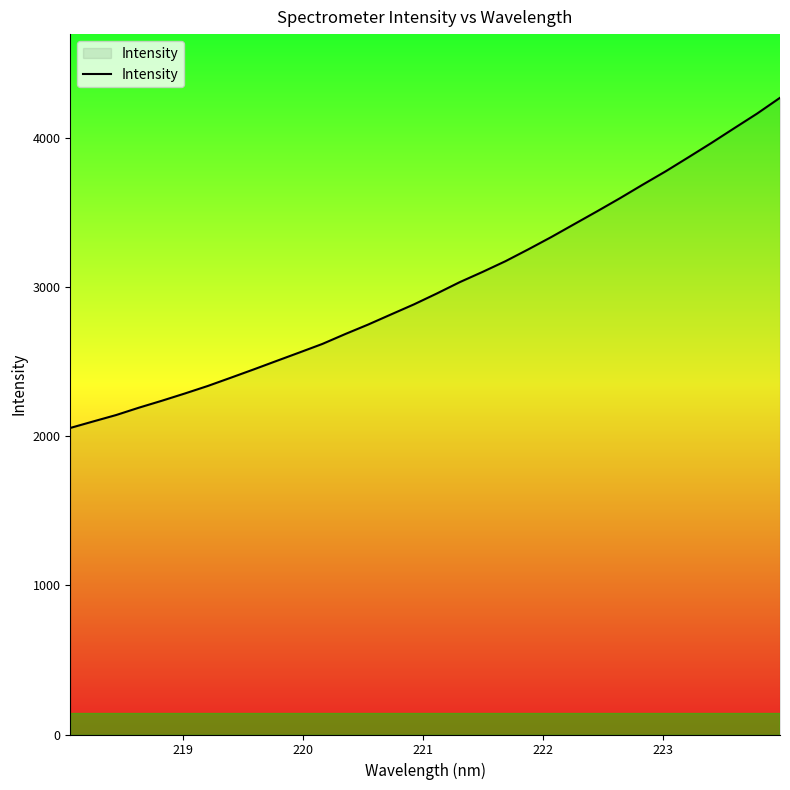

Does the chart have visible grid lines?

No